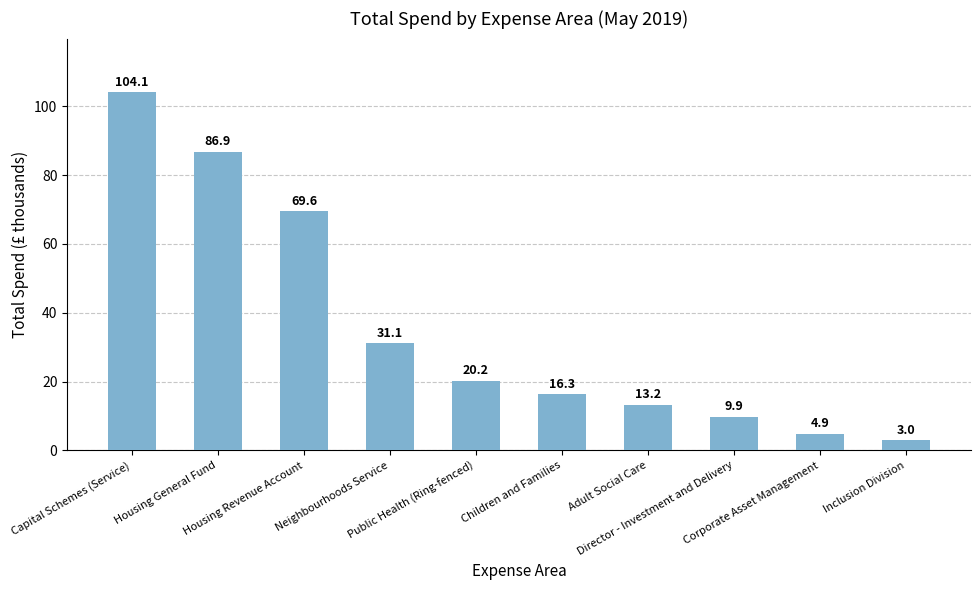

What is the value of the 5th bar from the left?

20.2